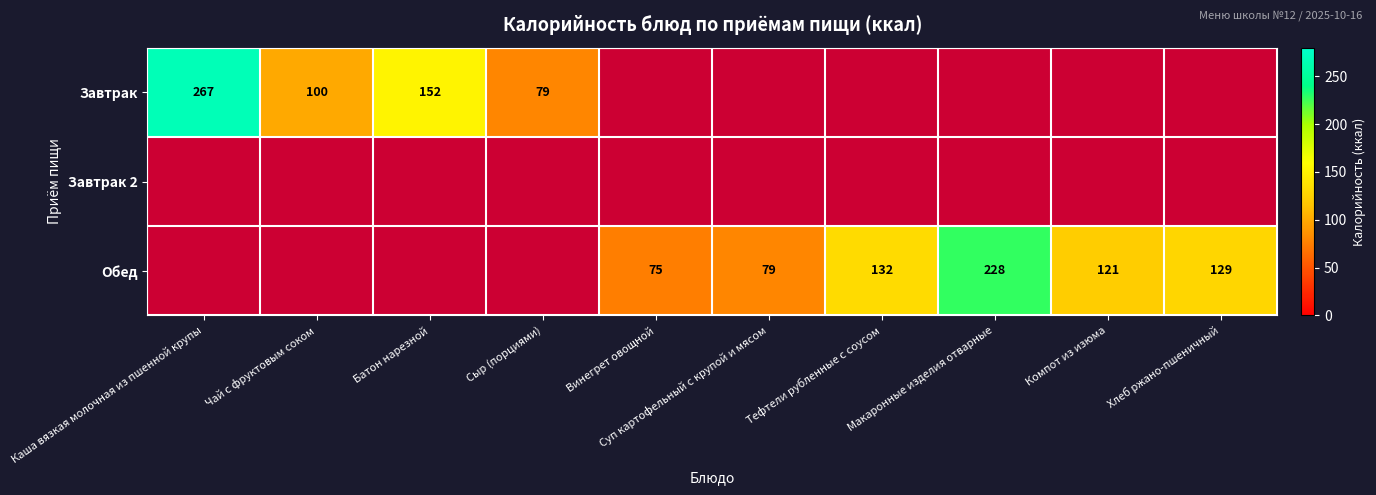

The value of Завтрак at Сыр (порциями) is 79. True or false?

True